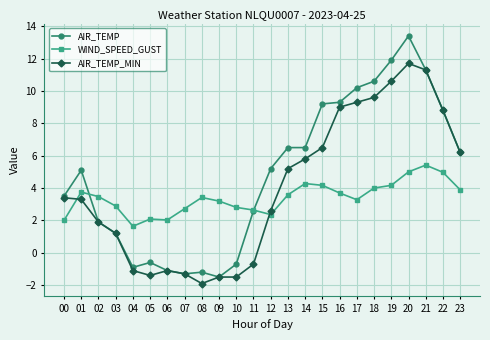

What is the difference between the AIR_TEMP values at 21 and 14?

4.8